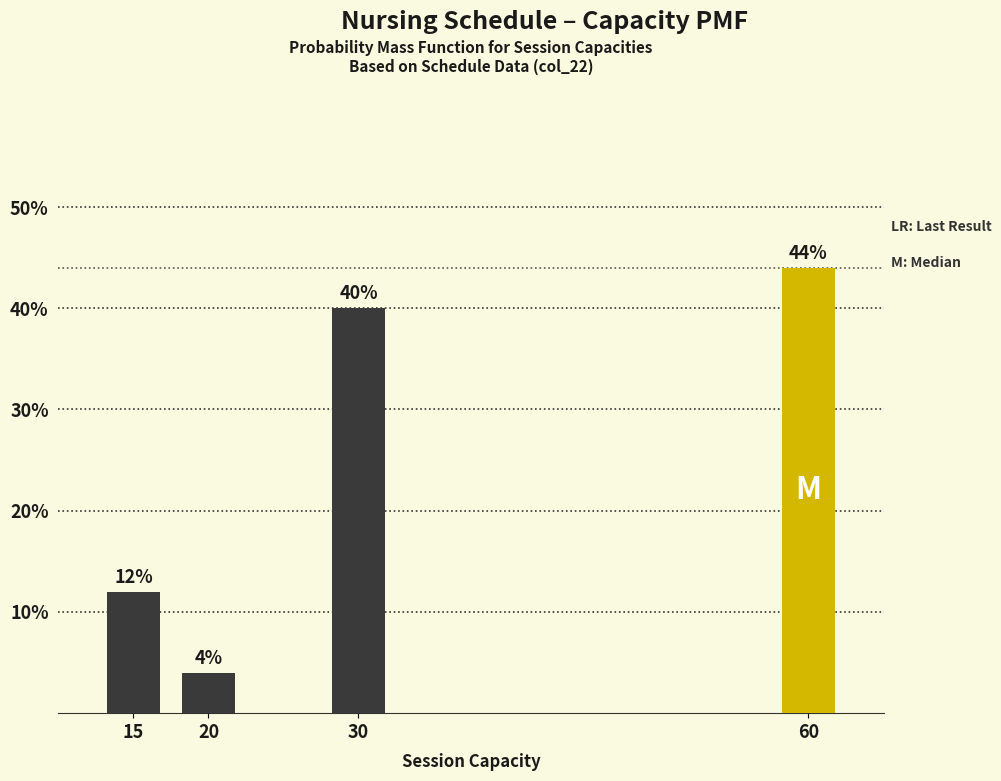

Reading right to left, transcribe all the data shown in this chart.

44	40	4	12